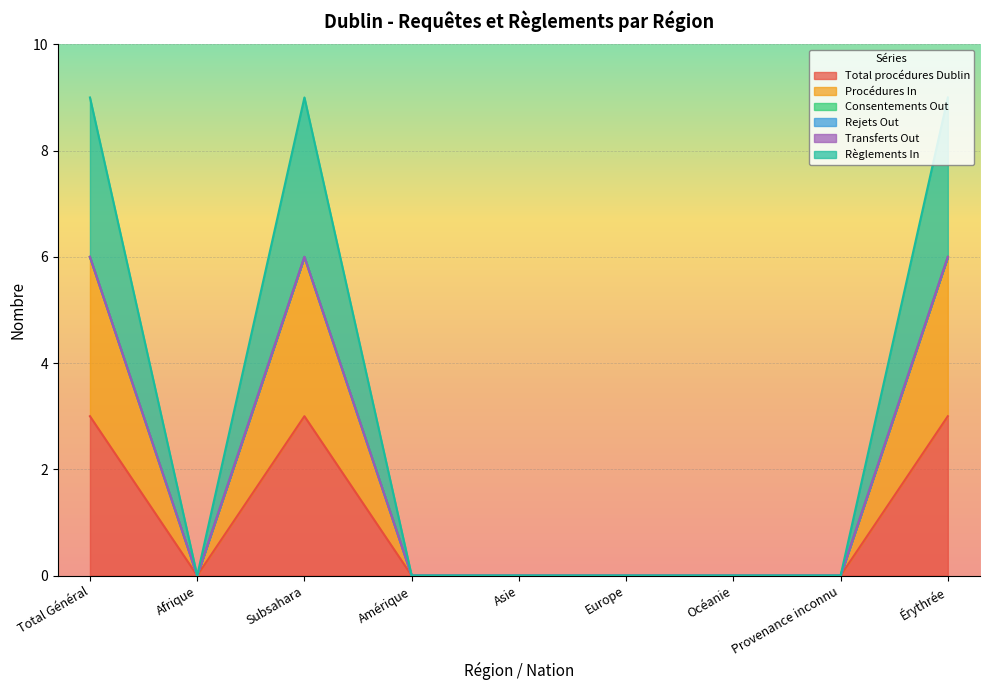

True or false: Total procédures Dublin and Procédures In intersect in this chart.

False